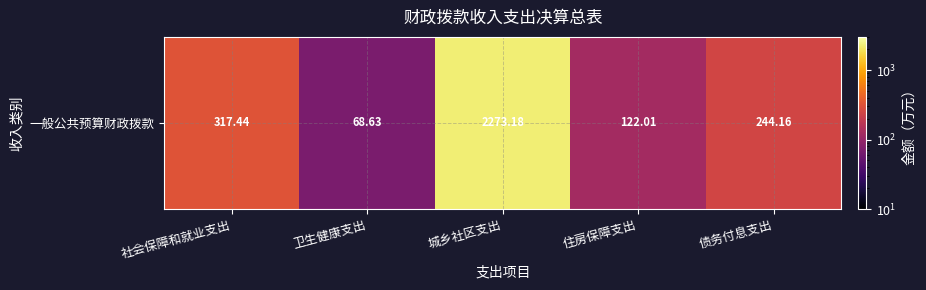

Rank the categories by value from lowest to highest.

卫生健康支出, 住房保障支出, 债务付息支出, 社会保障和就业支出, 城乡社区支出